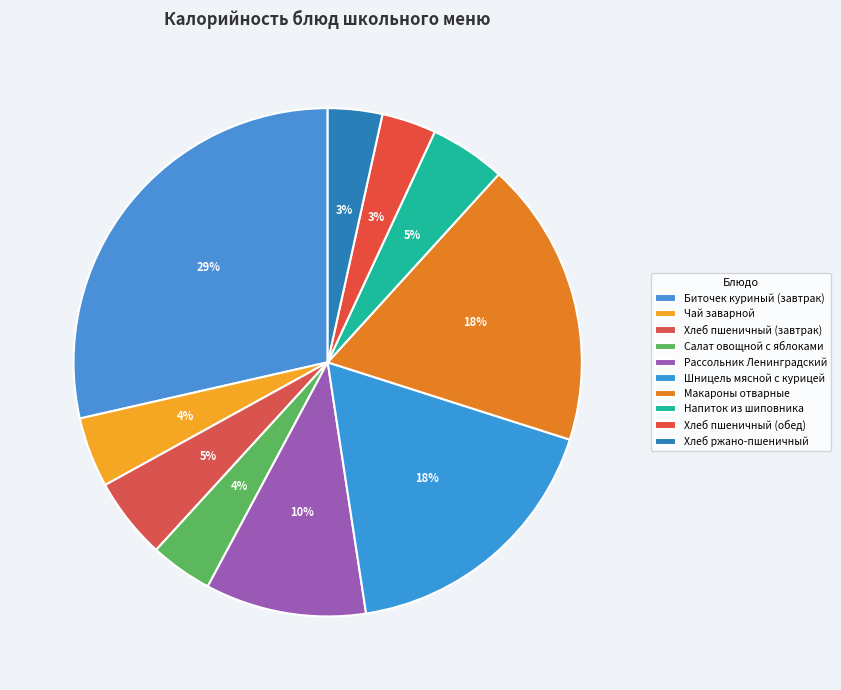

How many segments does this pie chart have?

10